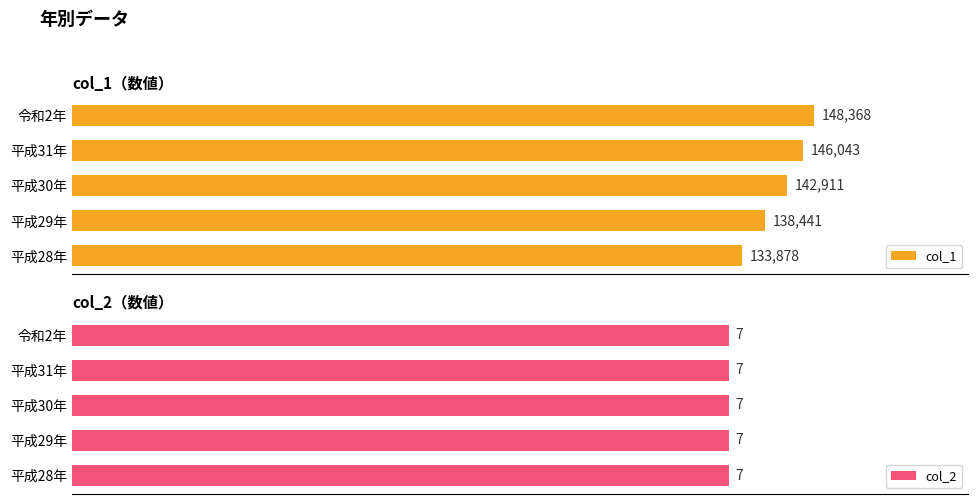

Which category has the highest value in the col_1 series?

令和2年